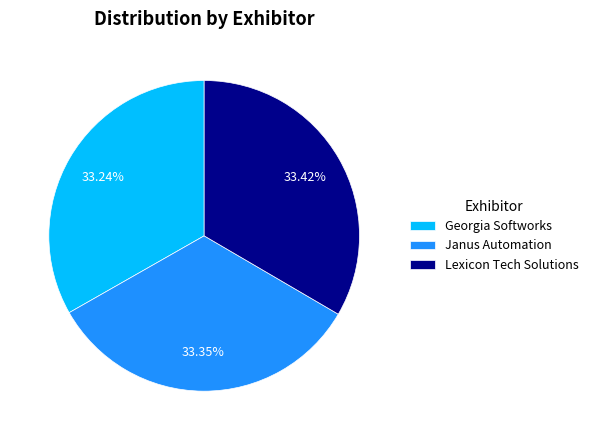

How many slices are in this pie chart?

3